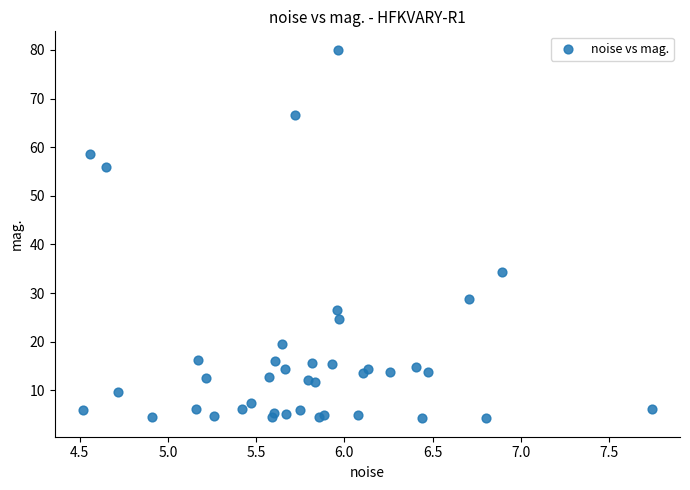

What Y value in the scatter plot is closest to 42?

34.4